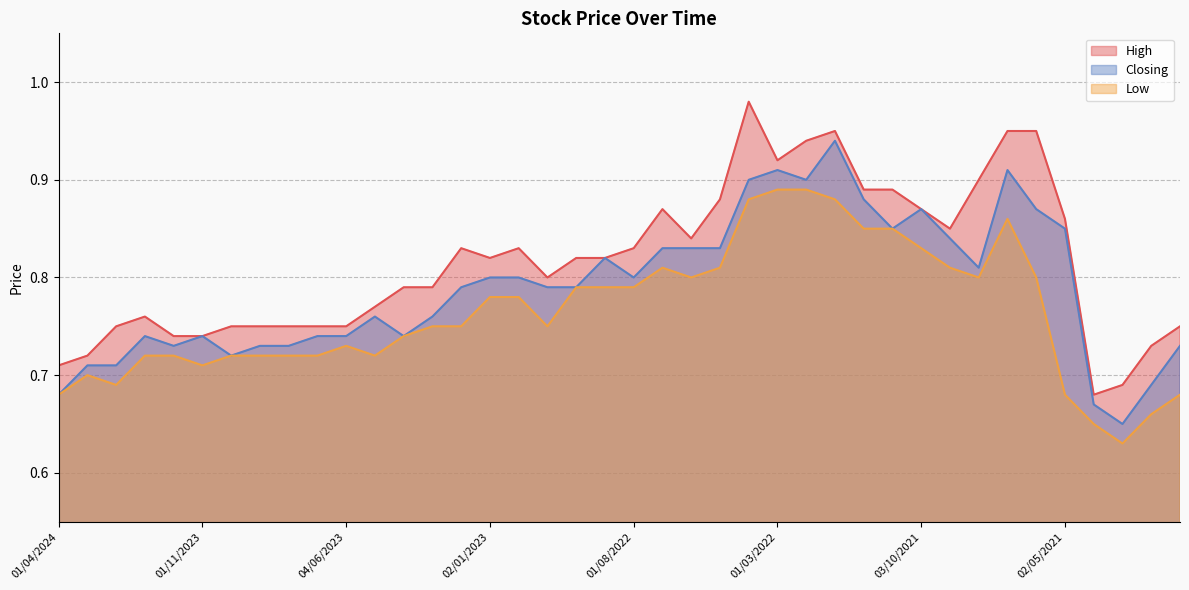

True or false: High and Closing intersect in this chart.

False